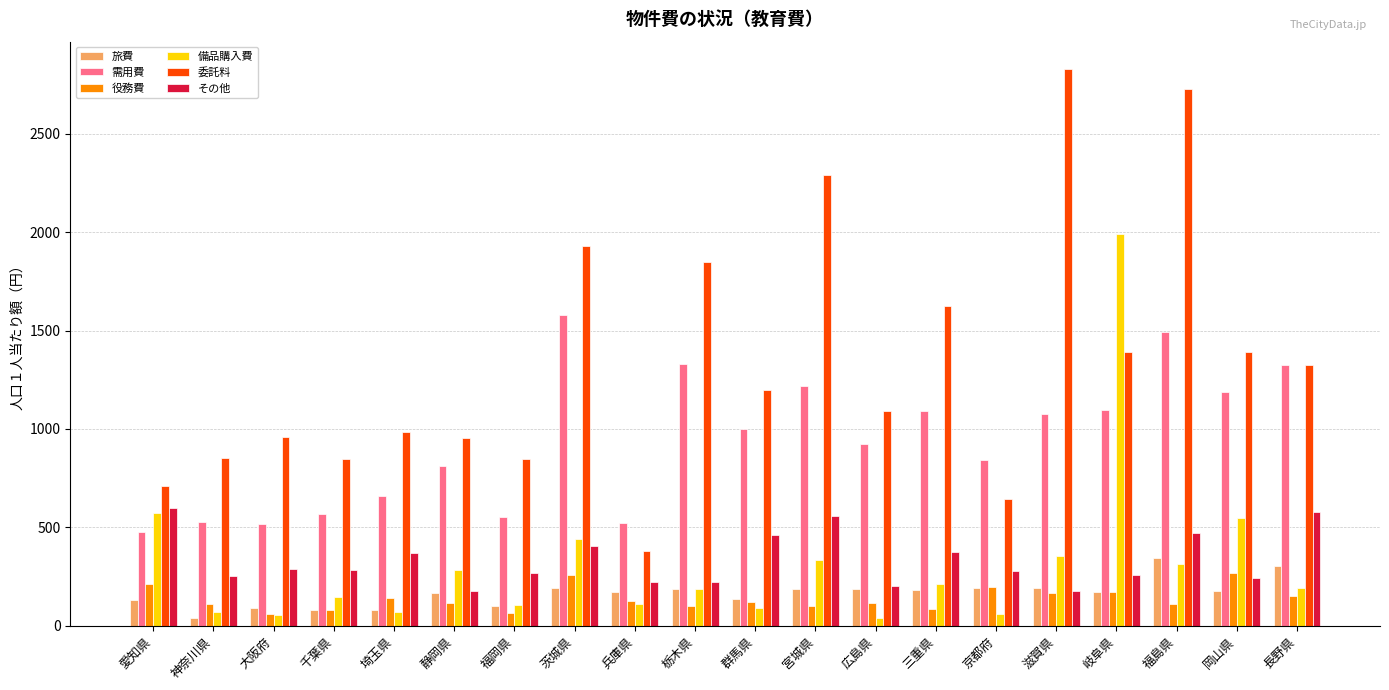

Count the number of data series in this chart.

6